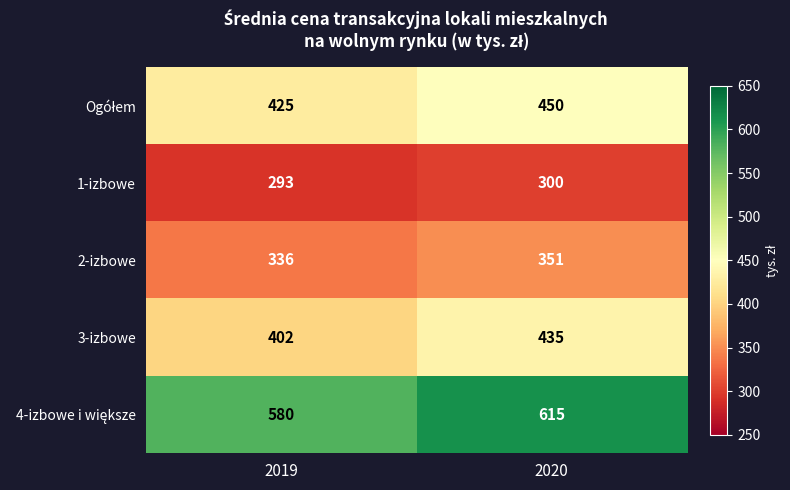

Is it true that 3-izbowe equals 148 at 2019?

False